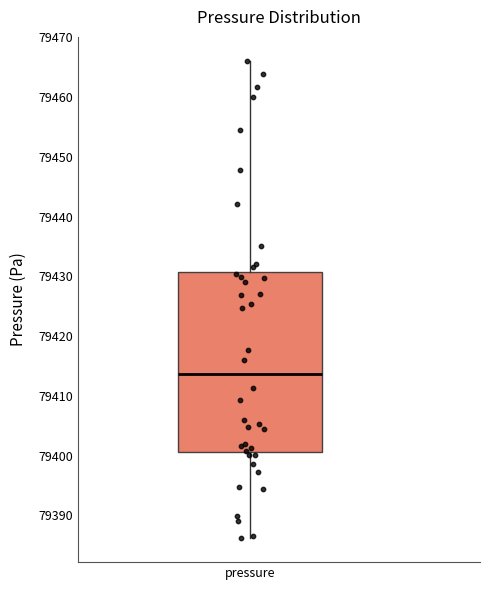

Read this box plot against the y-axis: the position of the median line, the range covered by the box, and the ends of both whiskers. The values are not printed on the chart, so give them approximately, as read against the axis.

median 79414, box 79401 to 79431, whiskers 79386 to 79466